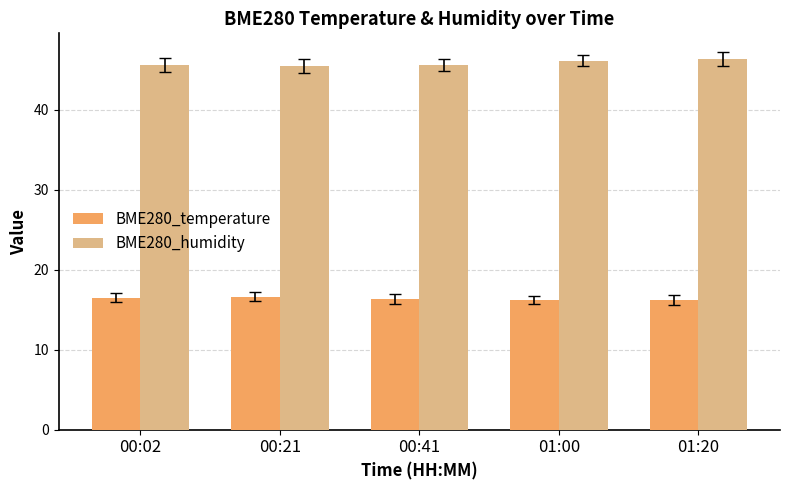

What is the difference between the second highest and minimum values in the BME280_humidity series?

0.6